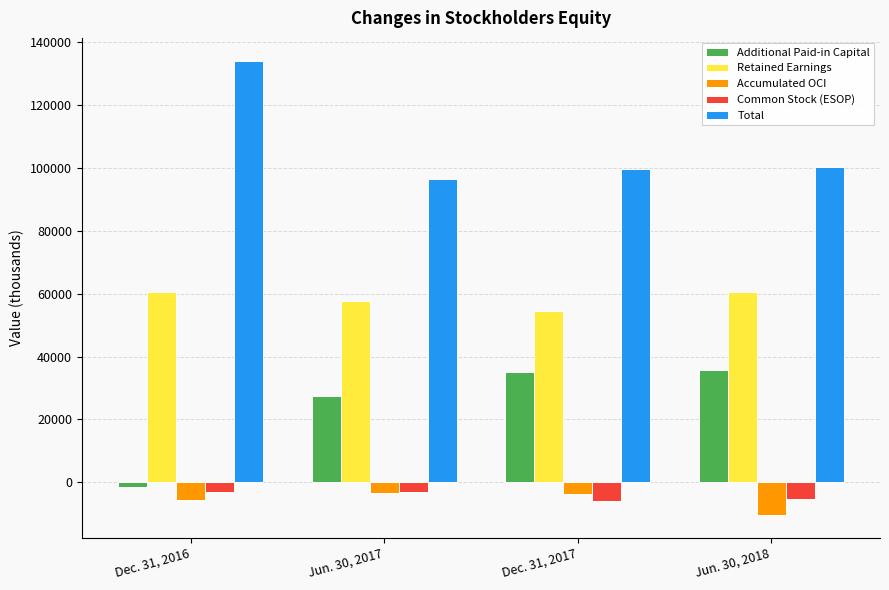

What is the sum of the Common Stock (ESOP) values at Dec. 31, 2017 and Dec. 31, 2016?

-9153